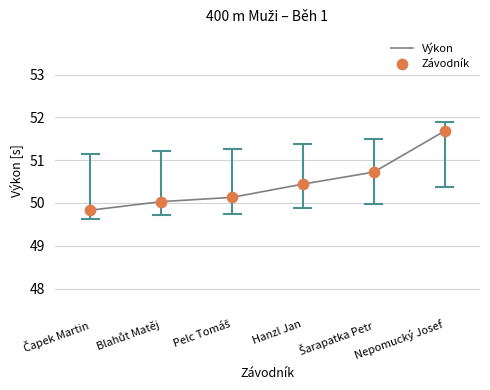

What is the change in value from Hanzl Jan to Nepomucký Josef?

+1.2